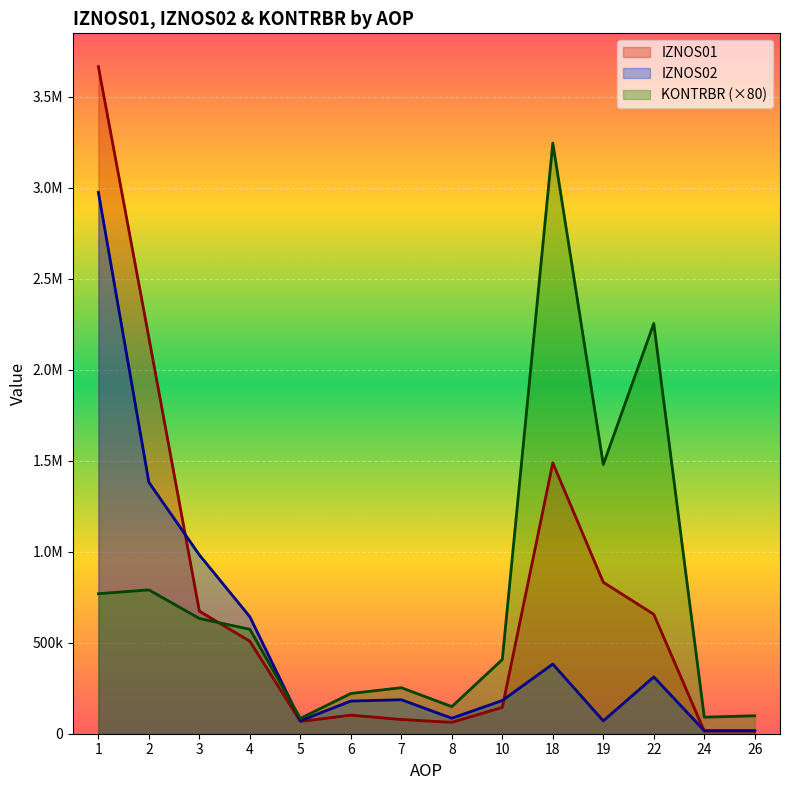

What is the difference between the second highest and minimum values in the KONTRBR series?

2170096.8